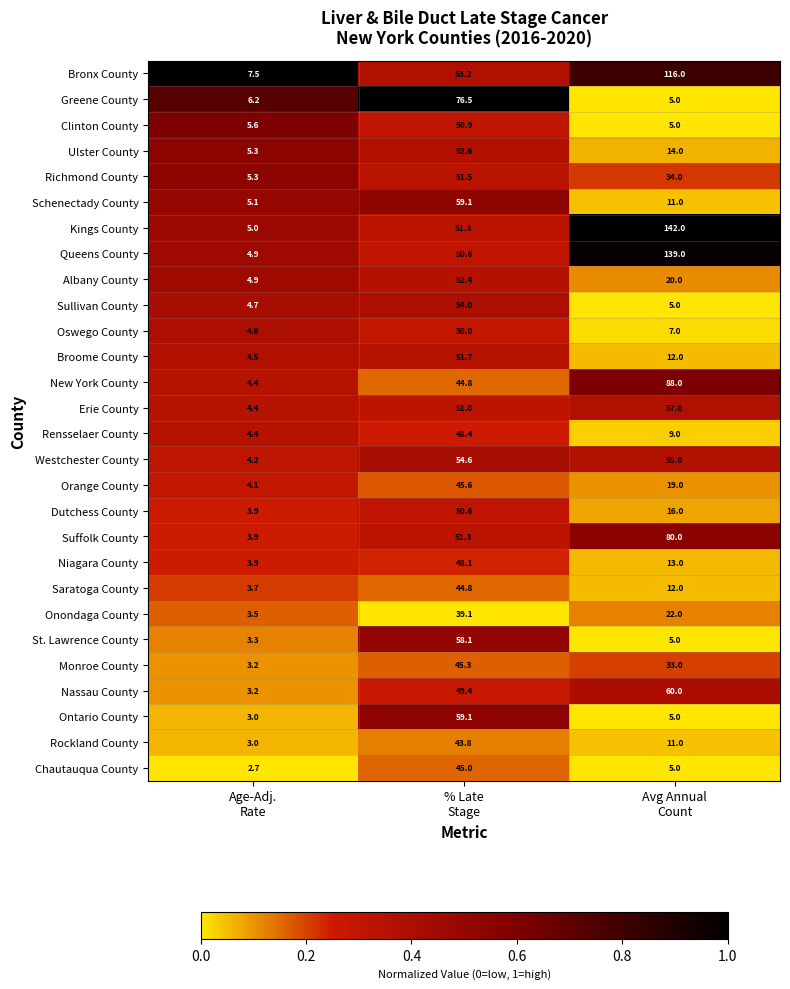

What is the difference between the maximum and second lowest values in the Westchester County series?

0.4